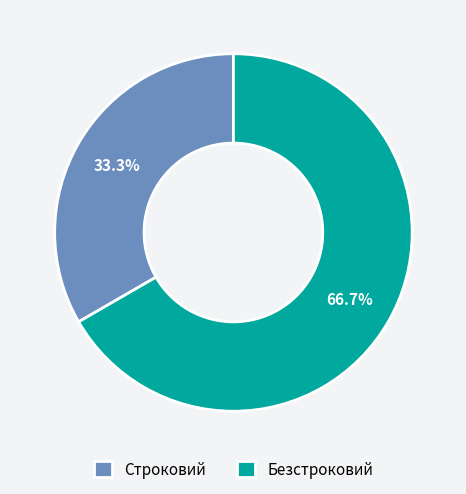

Is there any slice that represents more than half of the pie?

Yes